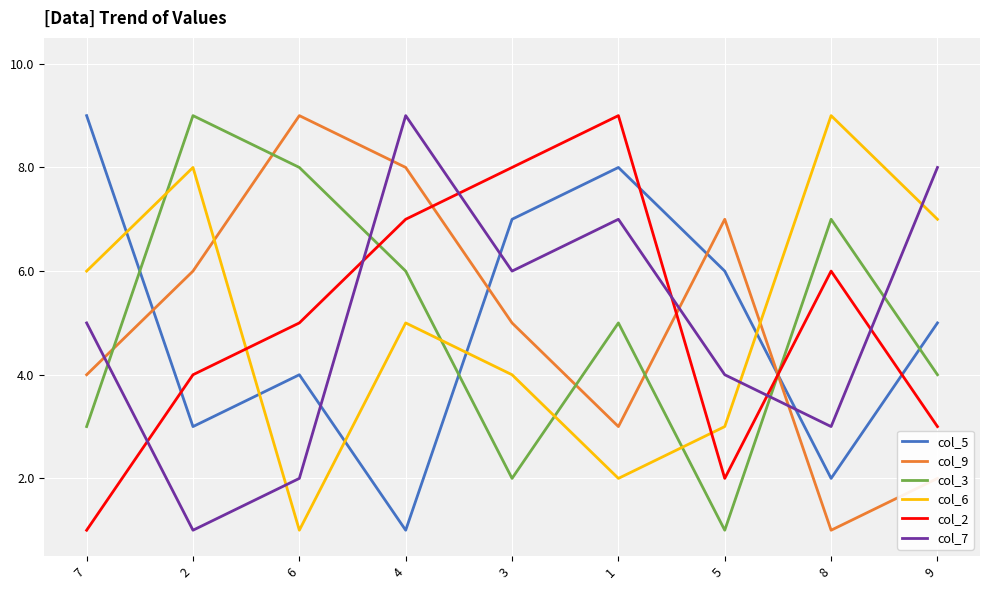

Which series changed the most between 2 and 8?

col_9